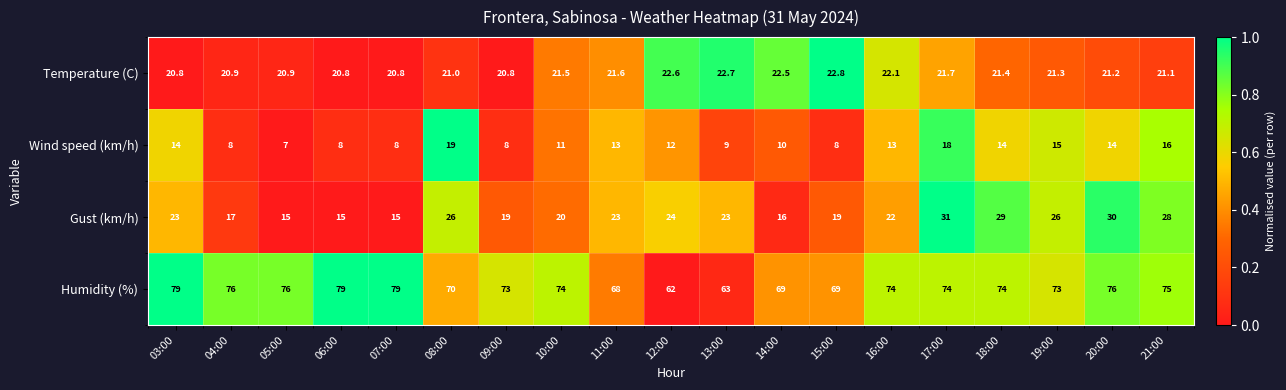

Count the number of data series in this chart.

4